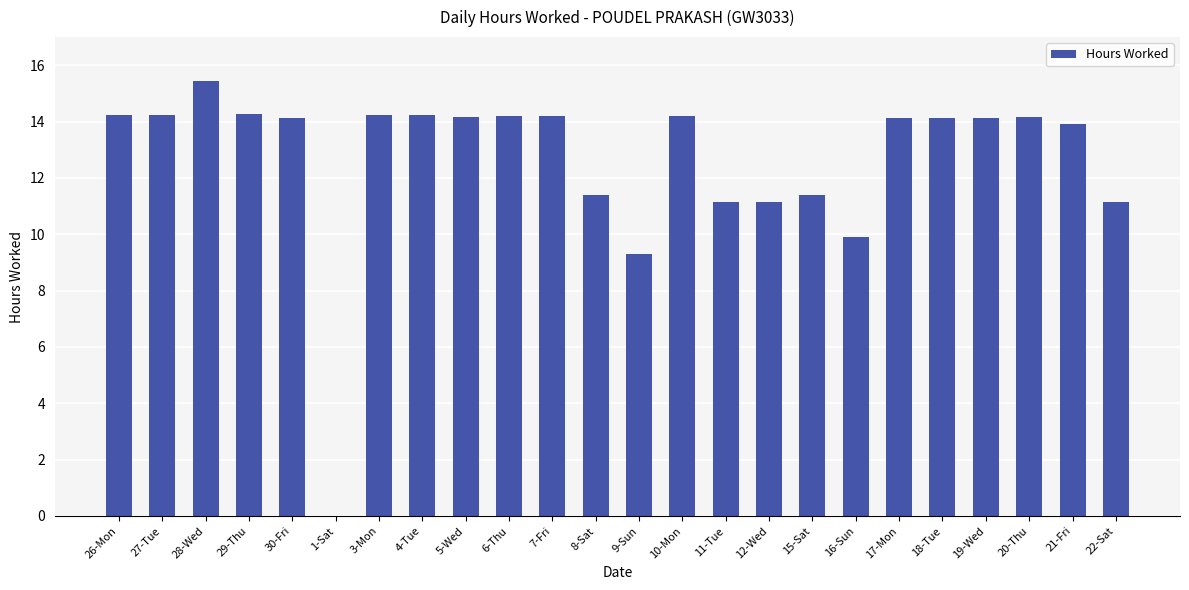

What is the sum of the values at 7-Fri and 16-Sun?

24.1